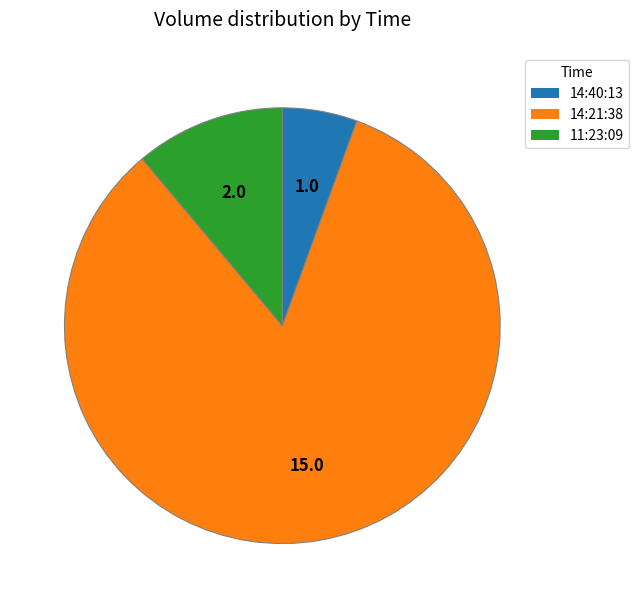

The 11:23:09 slice represents 17% of the pie. True or false?

False